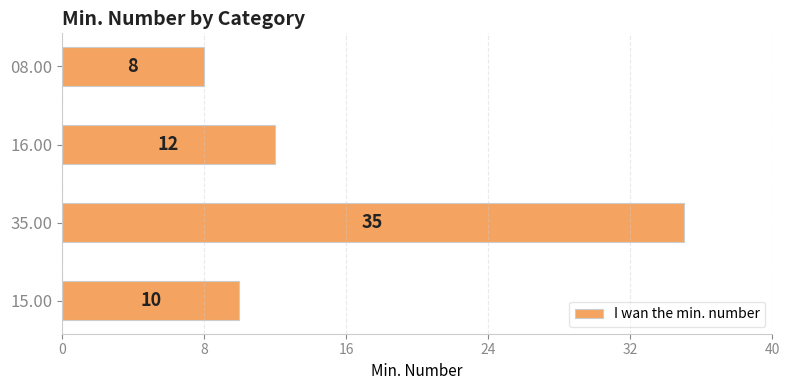

At which label is the value closest to 21?

16.00